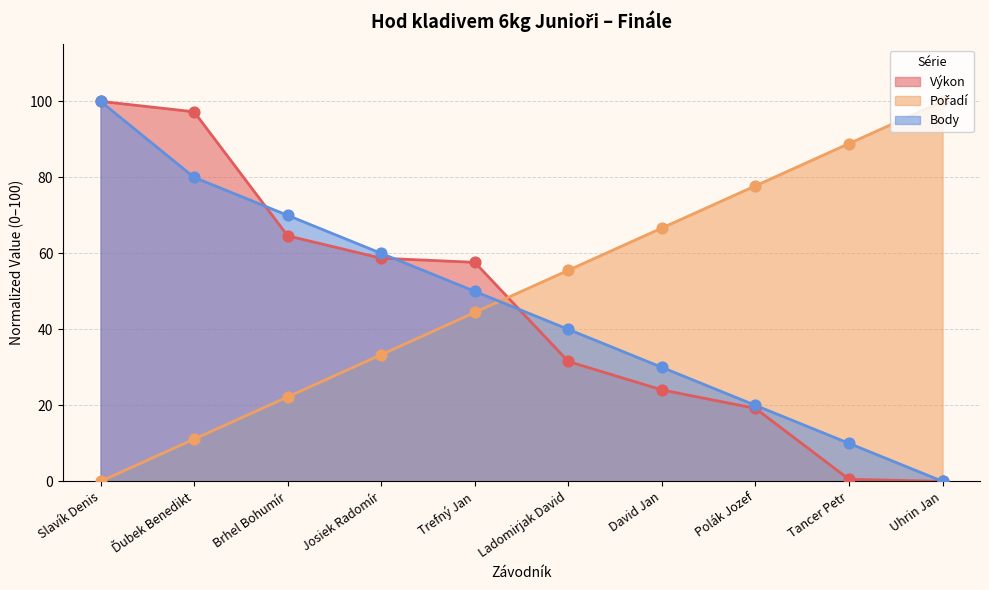

Which series has the largest Y range (max minus min)?

Výkon